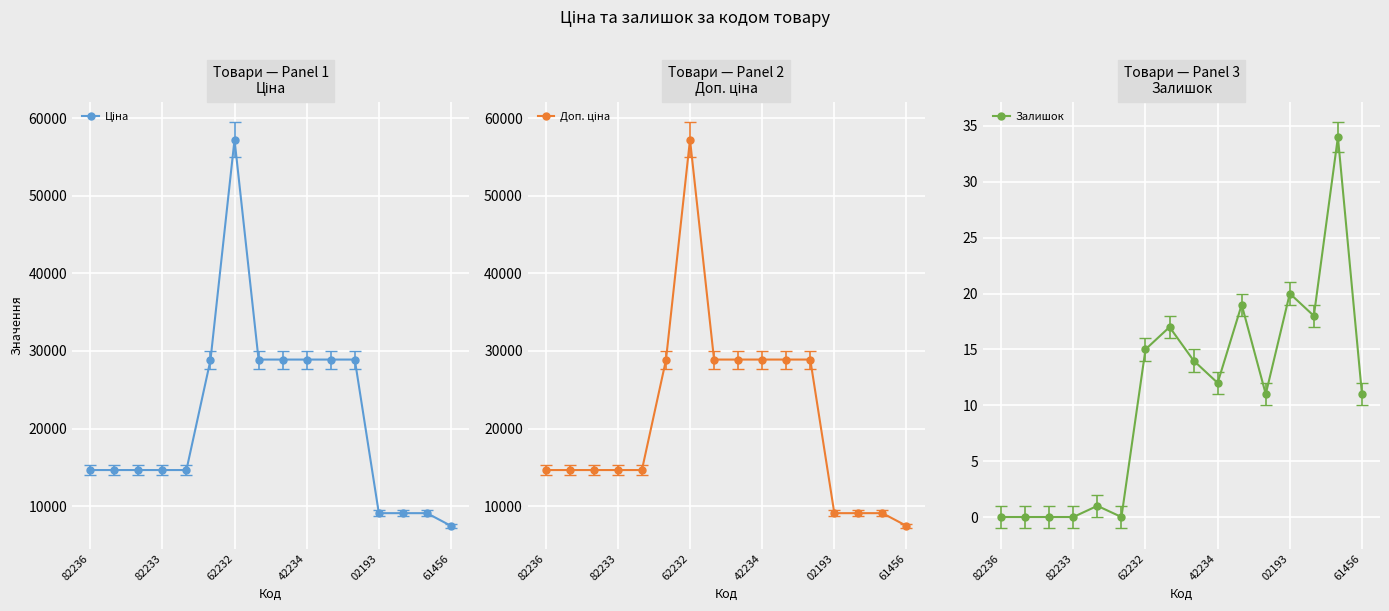

What is the value of the Ціна point at the 9th from the left?

28890.3